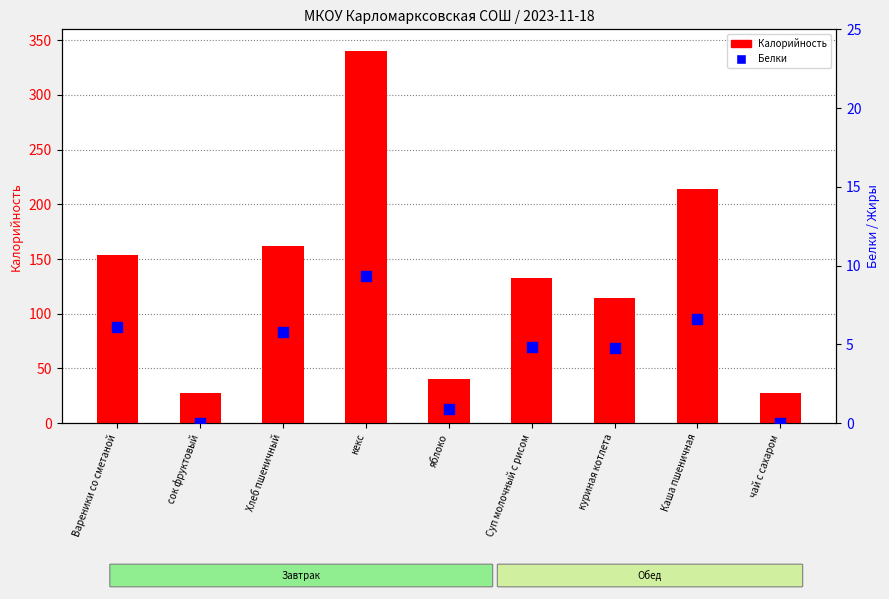

Which series has the widest spread of Y values?

Калорийность